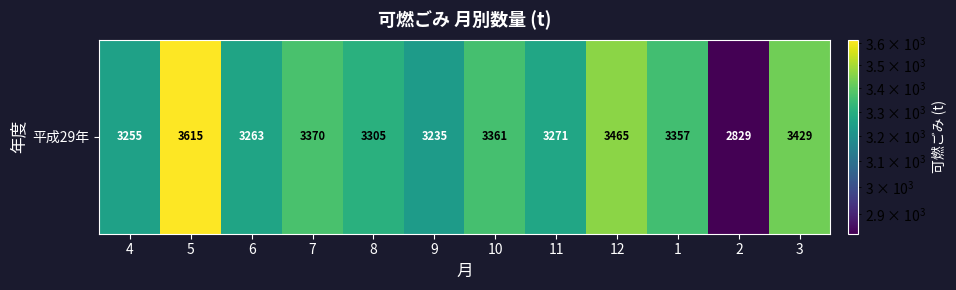

At which category does the chart reach its minimum across all series?

2